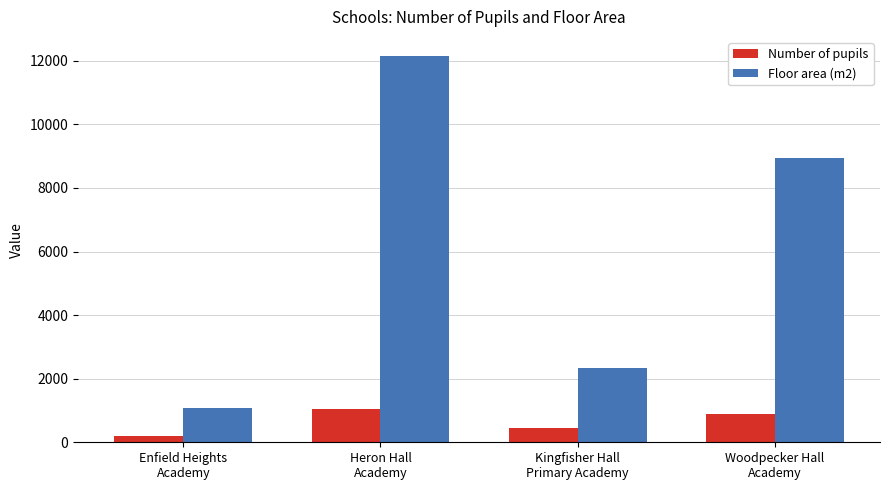

What is the value of the Floor area (m2) bar at the 3rd from the left?

2340